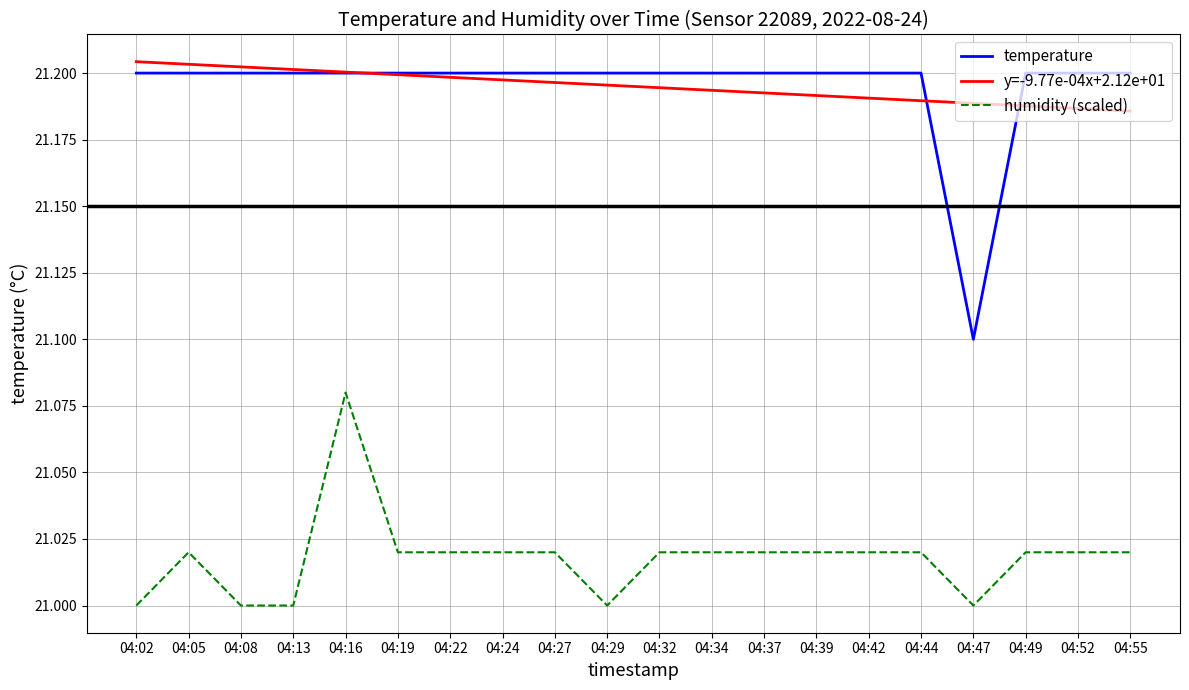

The value of humidity (scaled) at 04:22 is 21.0. True or false?

True